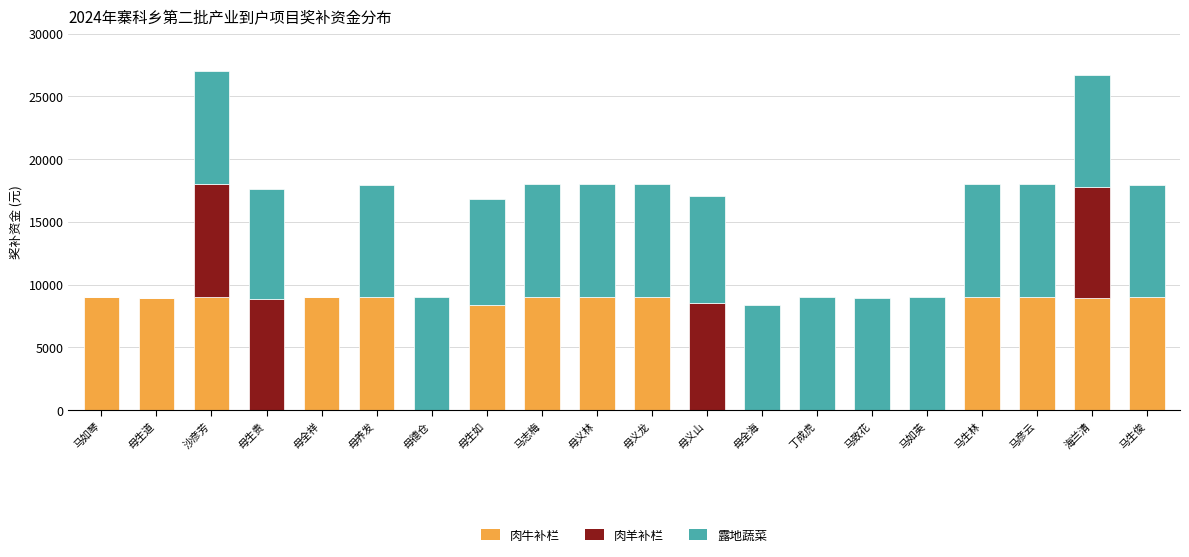

Count the number of categories in the chart.

20